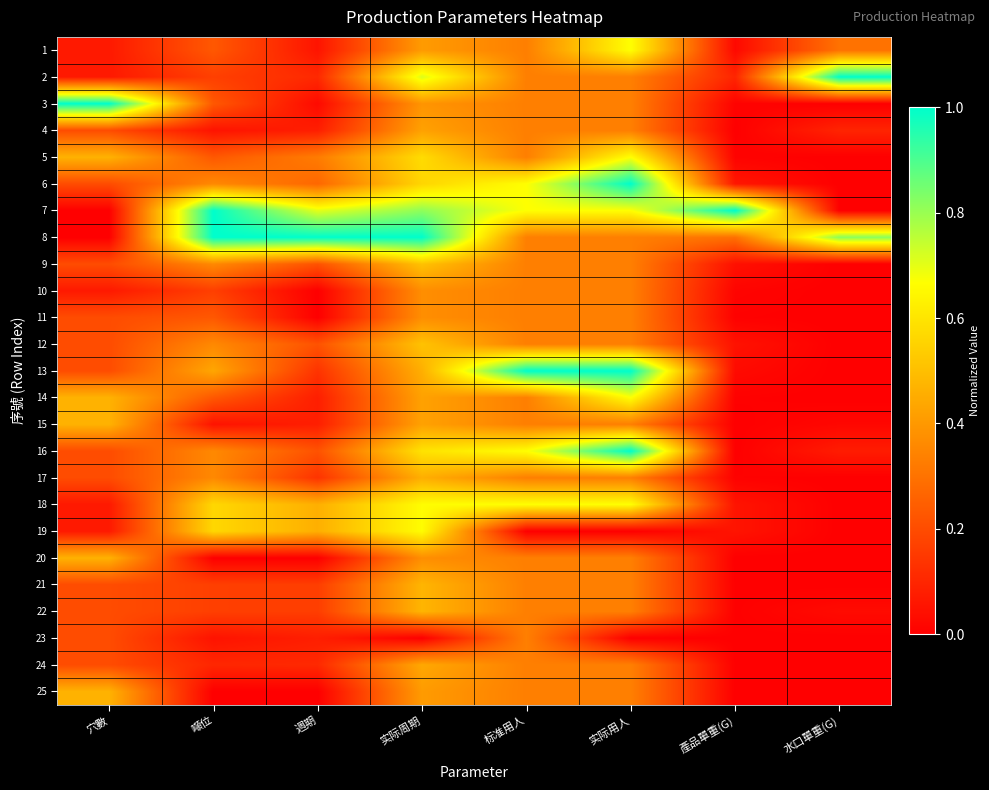

What is the spread (max minus min) of values at 实际用人?

1.0